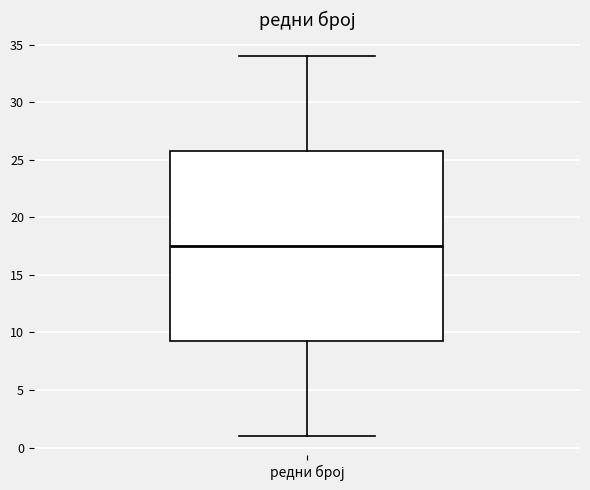

Read this box plot against the y-axis: the position of the median line, the range covered by the box, and the ends of both whiskers. The values are not printed on the chart, so give them approximately, as read against the axis.

median 17.5, box 9.5 to 26.0, whiskers 1.0 to 34.0